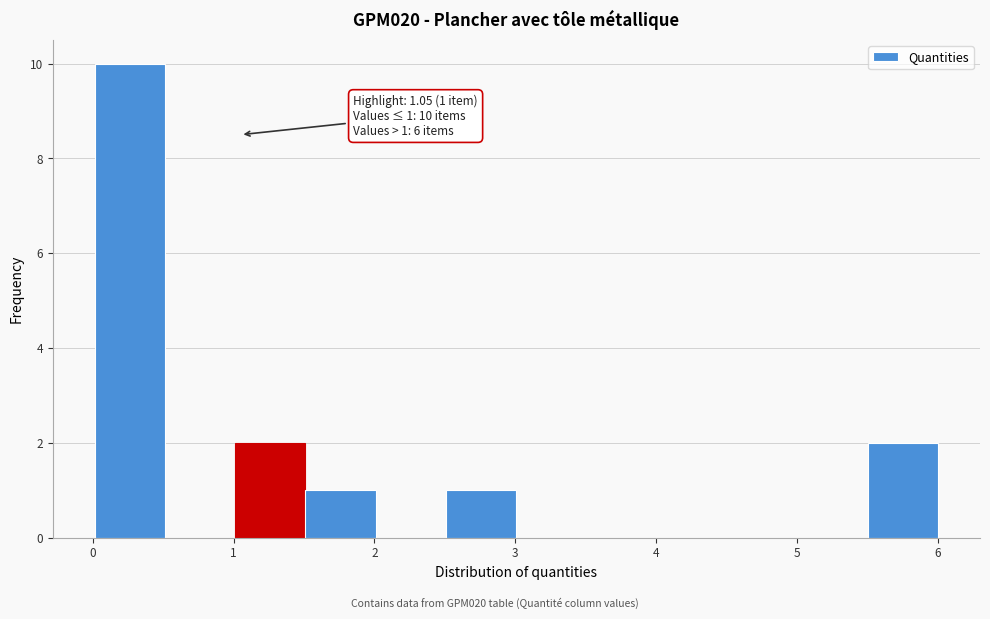

Over which range of the x-axis is the bar tallest?

0.0 to 0.5